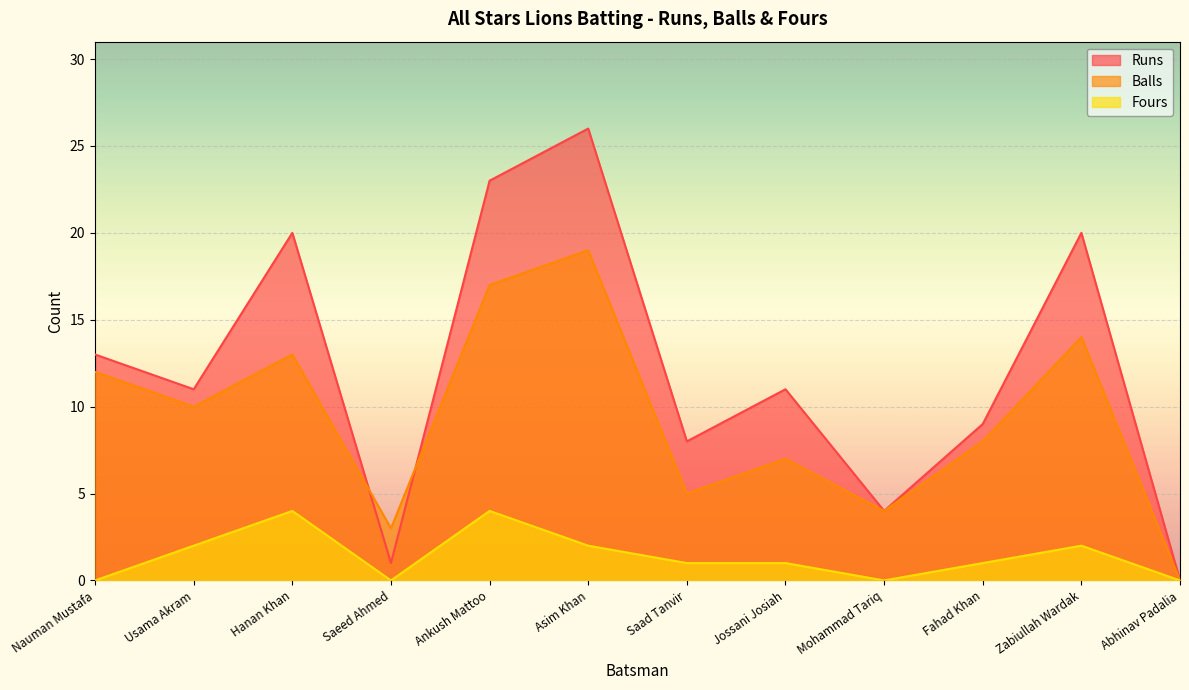

Rank the categories by Runs value from lowest to highest.

Abhinav Padalia, Saeed Ahmed, Mohammad Tariq, Saad Tanvir, Fahad Khan, Usama Akram, Jossani Josiah, Nauman Mustafa, Hanan Khan, Zabiullah Wardak, Ankush Mattoo, Asim Khan